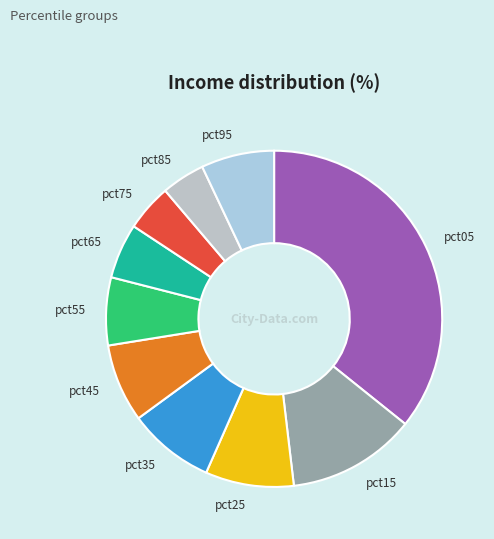

True or false: pct55 accounts for 7% of the total.

True